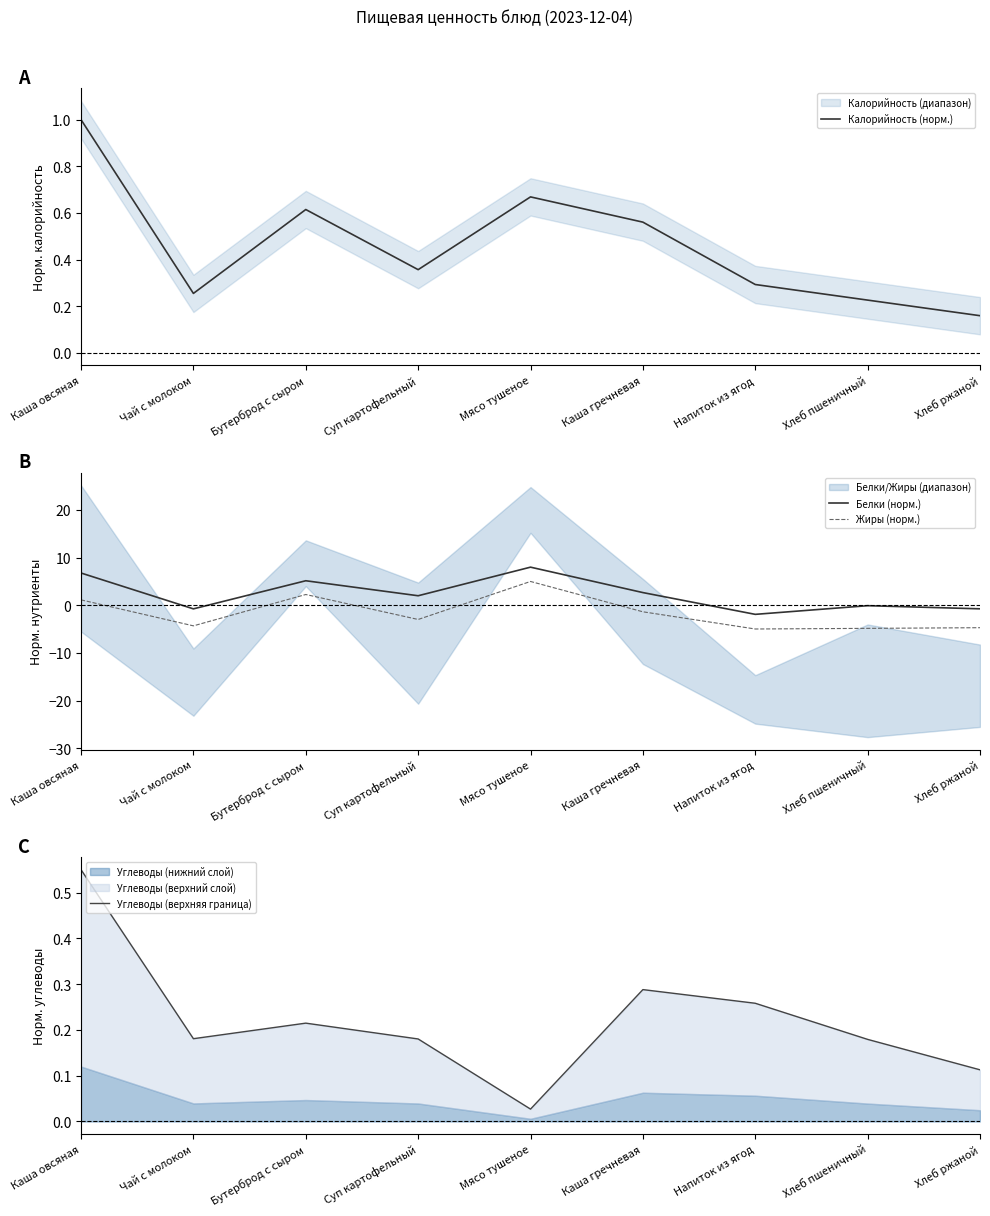

What value does the Белки (норм.) series have at Бутерброд с сыром?

5.1